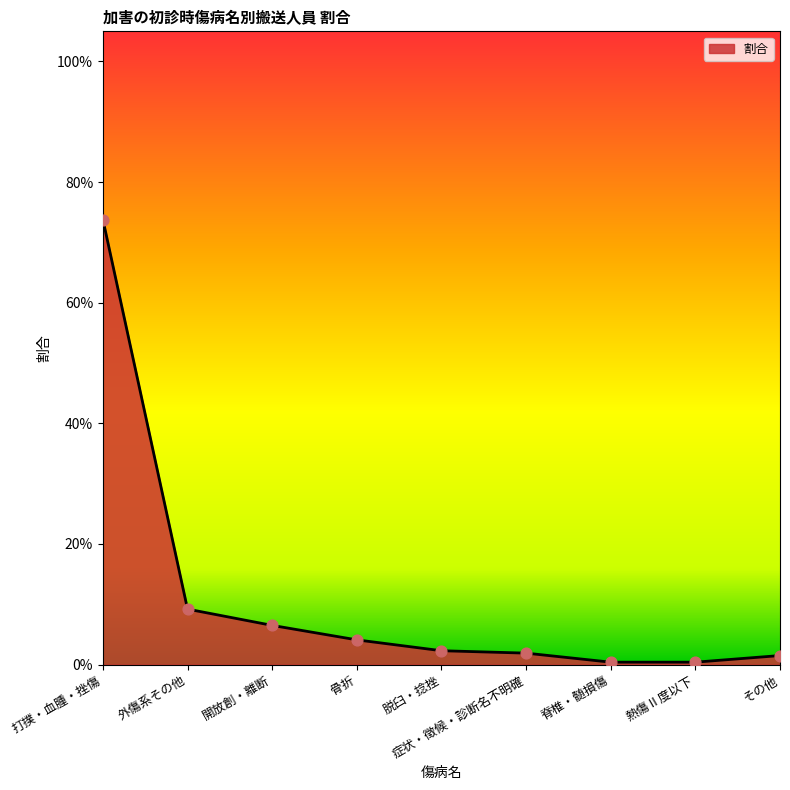

Which has a higher value, 外傷系その他 or 打撲・血腫・挫傷?

打撲・血腫・挫傷